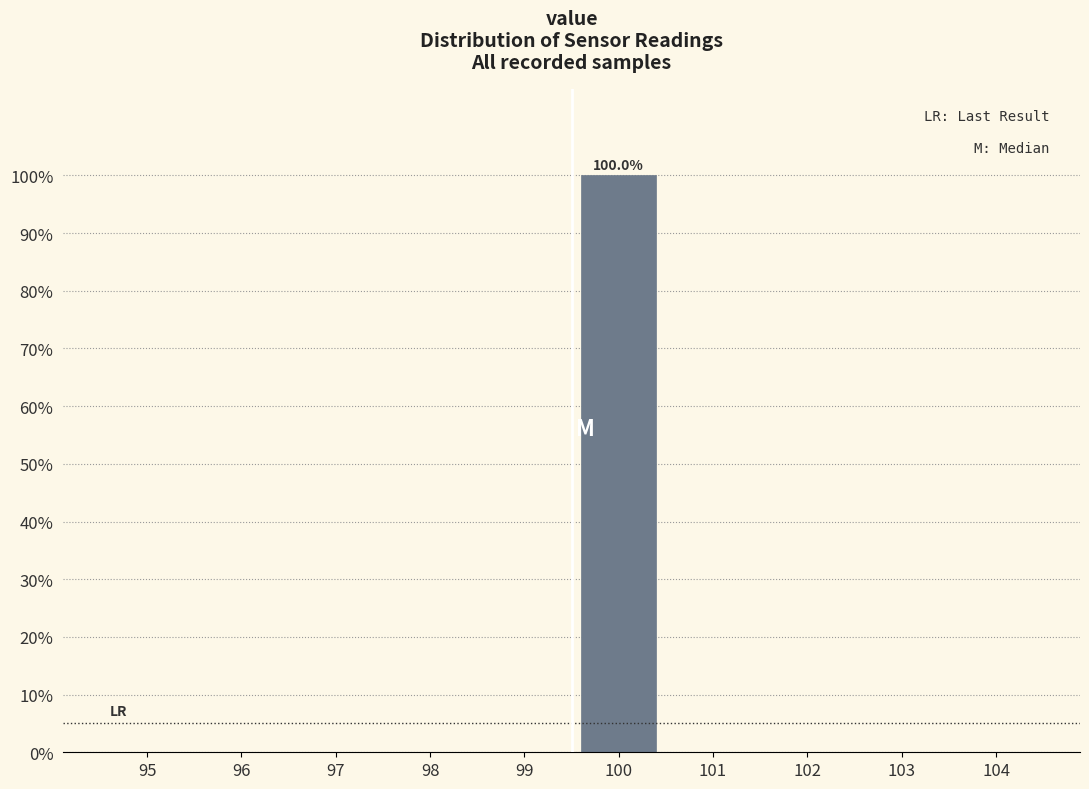

Reading right to left, extract all data points from this chart.

104=0	103=0	102=0	101=0	100=100	99=0	98=0	97=0	96=0	95=0